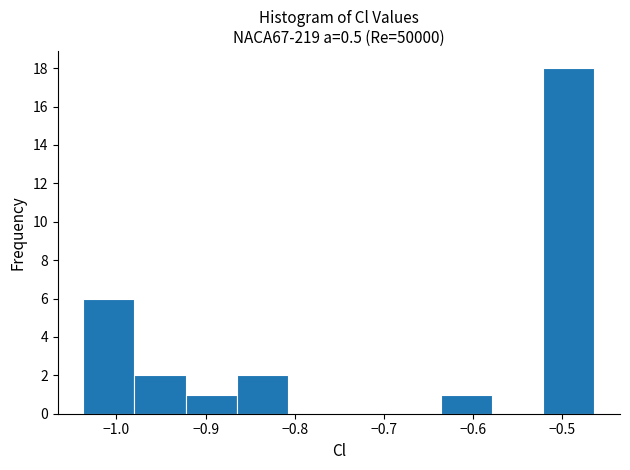

Reading left to right, list every bar in this chart as the range it spans on the x-axis followed by its height. Neither the bar edges nor the heights are printed on the chart, so give them approximately, as read against the axes.

-1.04 to -0.98: 6
-0.98 to -0.92: 2
-0.92 to -0.87: 1
-0.87 to -0.81: 2
-0.81 to -0.75: 0
-0.75 to -0.69: 0
-0.69 to -0.64: 0
-0.64 to -0.58: 1
-0.58 to -0.52: 0
-0.52 to -0.46: 18